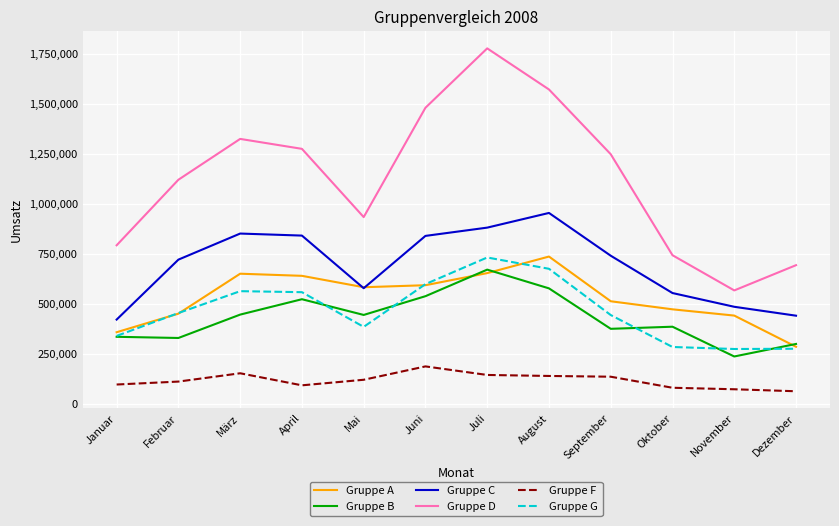

True or false: Gruppe B has a value of 709751 at April.

False